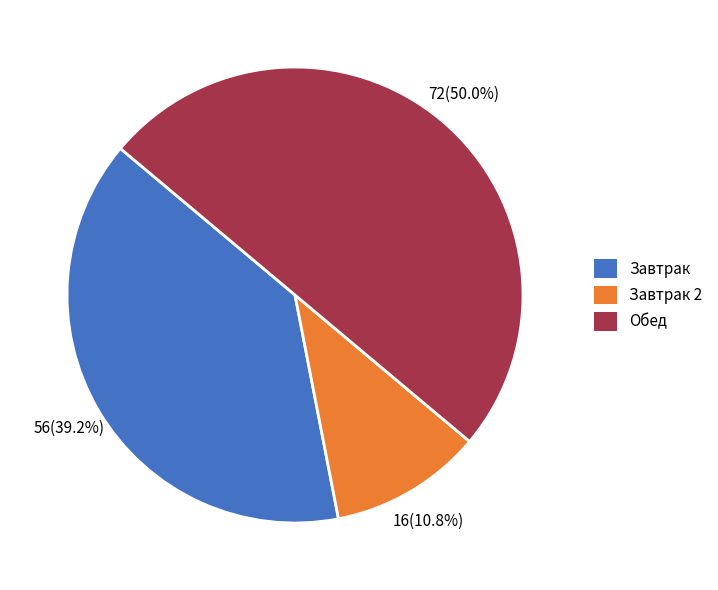

Which has a higher value, Завтрак or Завтрак 2?

Завтрак